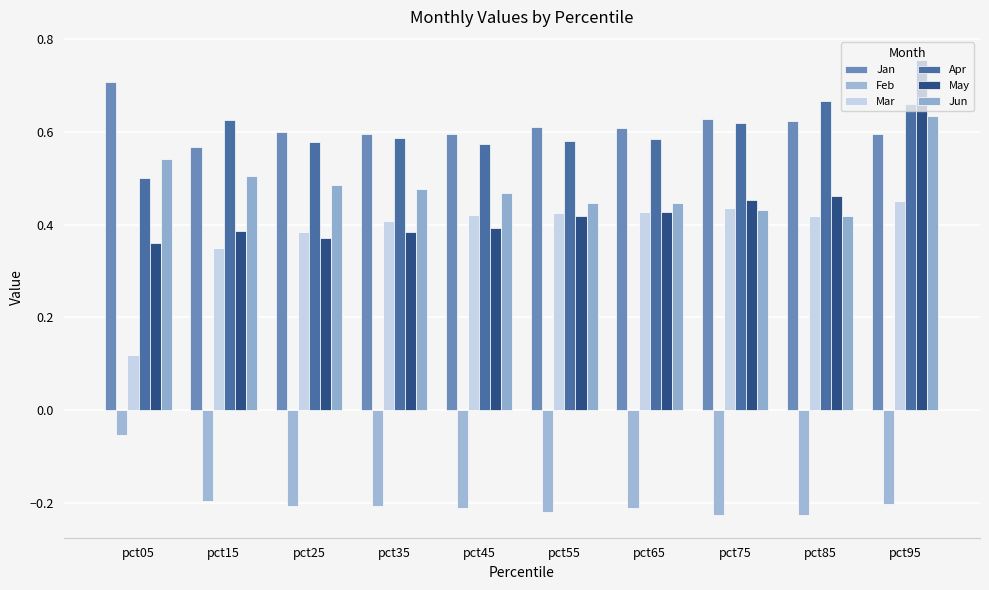

Reading left to right, list all the values displayed in this chart.

Jan: pct05=0.7	pct15=0.6	pct25=0.6	pct35=0.6	pct45=0.6	pct55=0.6	pct65=0.6	pct75=0.6	pct85=0.6	pct95=0.6
Feb: pct05=-0.1	pct15=-0.2	pct25=-0.2	pct35=-0.2	pct45=-0.2	pct55=-0.2	pct65=-0.2	pct75=-0.2	pct85=-0.2	pct95=-0.2
Mar: pct05=0.1	pct15=0.3	pct25=0.4	pct35=0.4	pct45=0.4	pct55=0.4	pct65=0.4	pct75=0.4	pct85=0.4	pct95=0.5
Apr: pct05=0.5	pct15=0.6	pct25=0.6	pct35=0.6	pct45=0.6	pct55=0.6	pct65=0.6	pct75=0.6	pct85=0.7	pct95=0.7
May: pct05=0.4	pct15=0.4	pct25=0.4	pct35=0.4	pct45=0.4	pct55=0.4	pct65=0.4	pct75=0.5	pct85=0.5	pct95=0.8
Jun: pct05=0.5	pct15=0.5	pct25=0.5	pct35=0.5	pct45=0.5	pct55=0.4	pct65=0.4	pct75=0.4	pct85=0.4	pct95=0.6